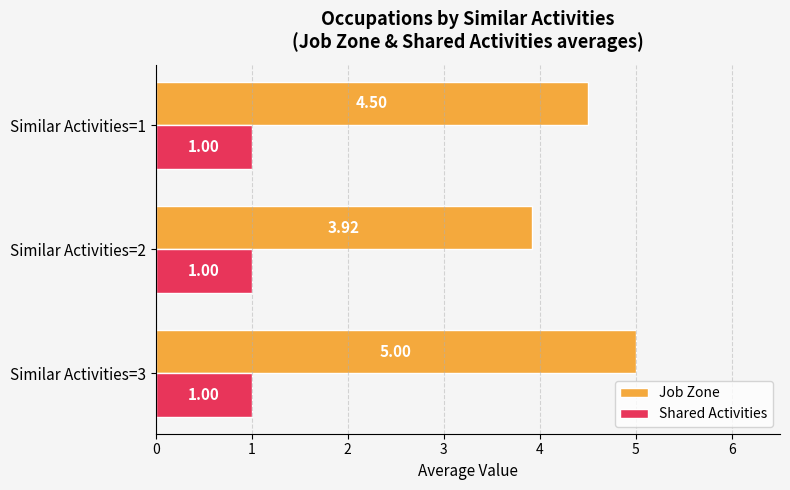

What is the sum of all Job Zone values?

13.4